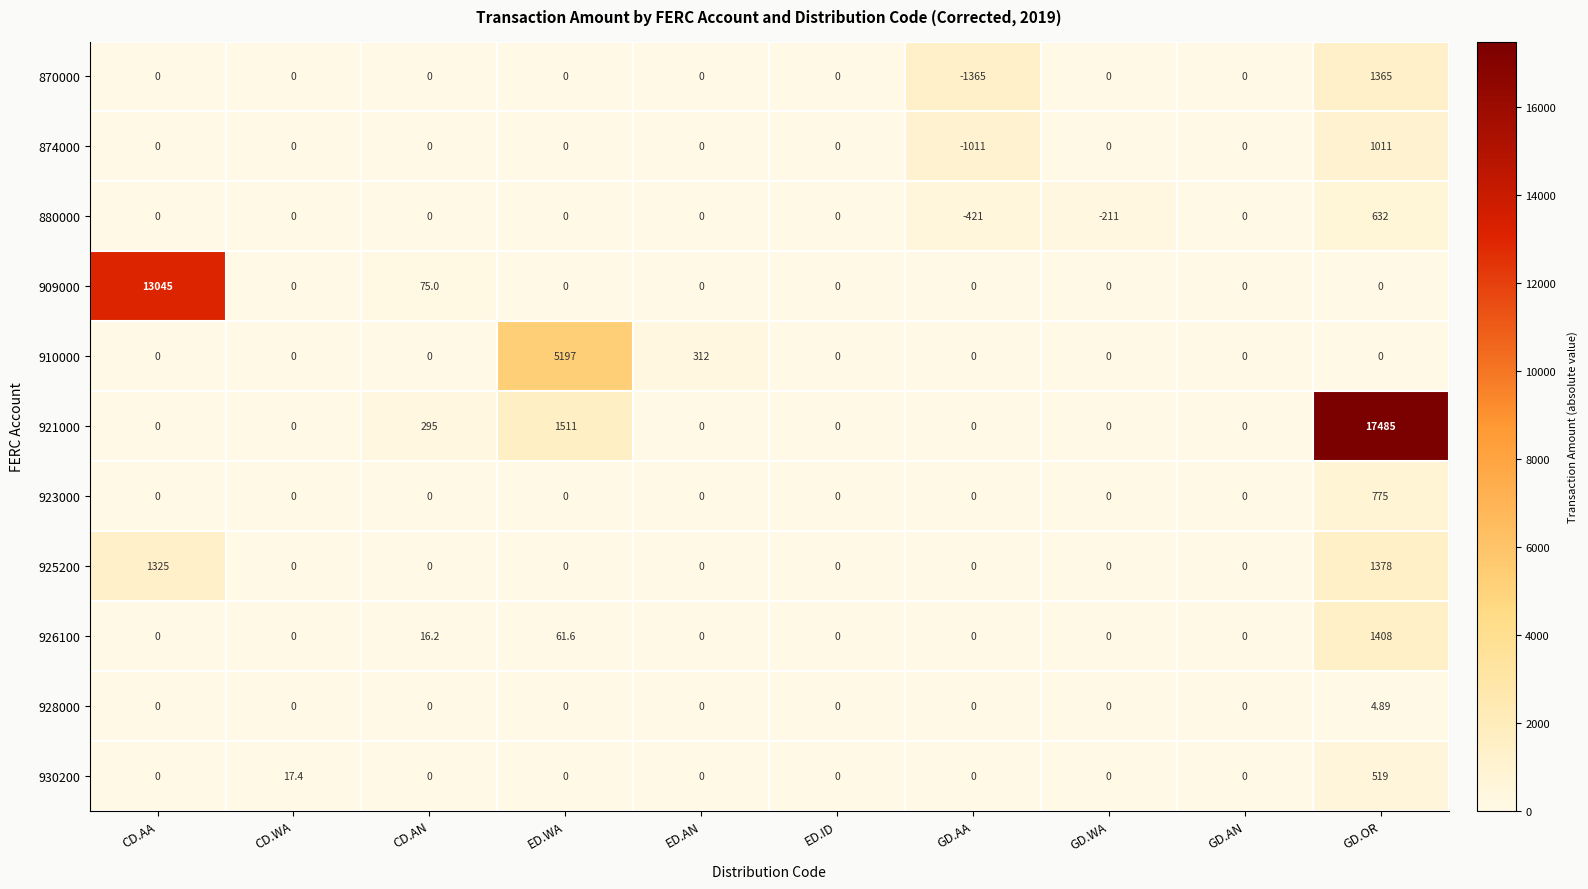

Is the value of 921000 at GD.OR greater than the value of 926100 at CD.AA?

Yes